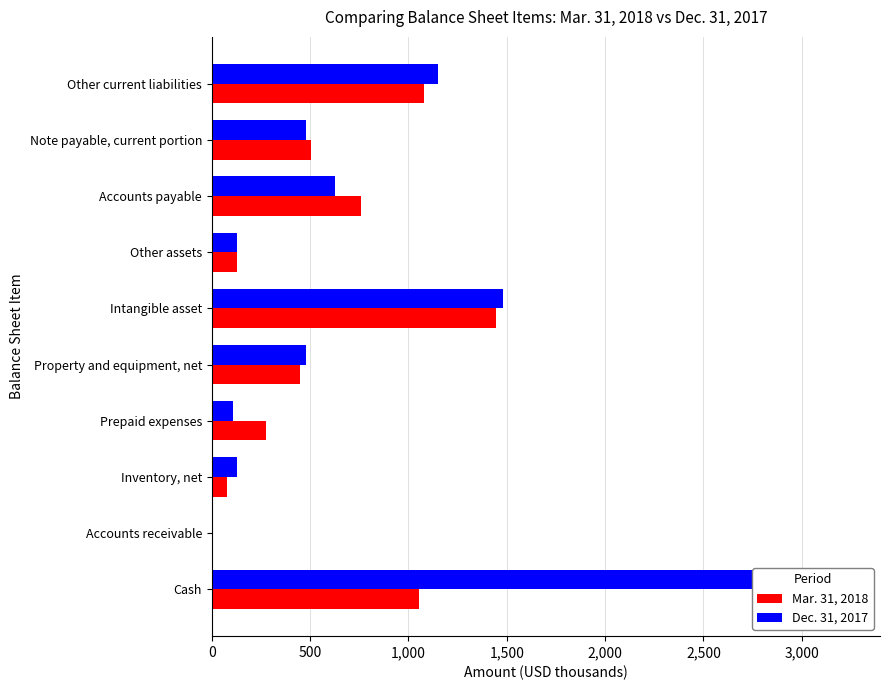

List the series in order of their overall mean, lowest first.

Mar. 31, 2018, Dec. 31, 2017